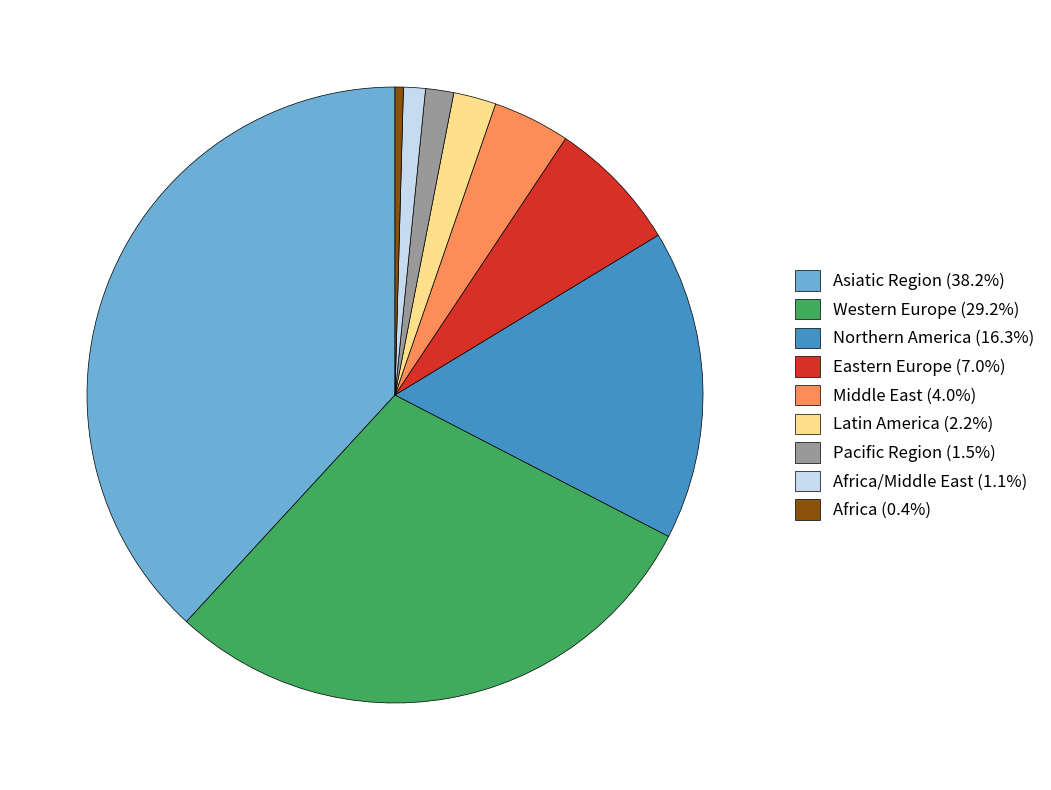

Do Pacific Region (1.5%) and Western Europe (29.2%) together represent more than half of the pie?

No